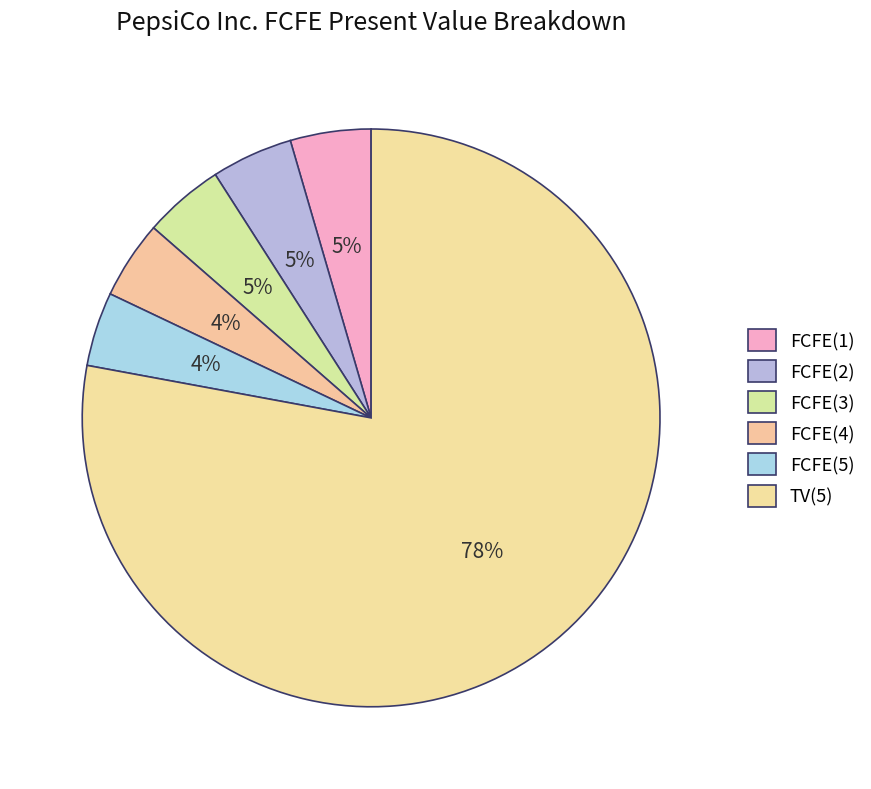

Count the number of slices in the pie.

6